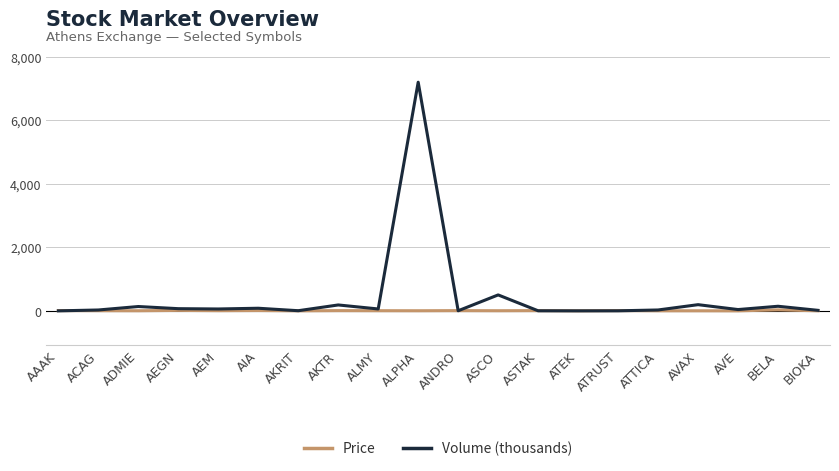

At which category is the sum across all series the highest?

ALPHA